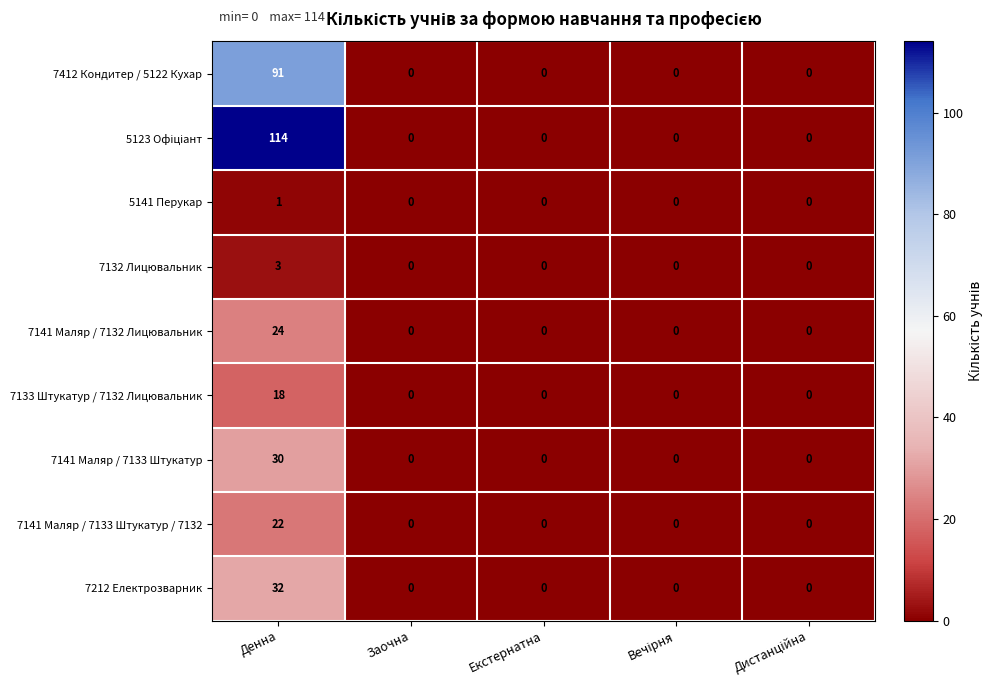

At which category is the sum across all series the highest?

Денна